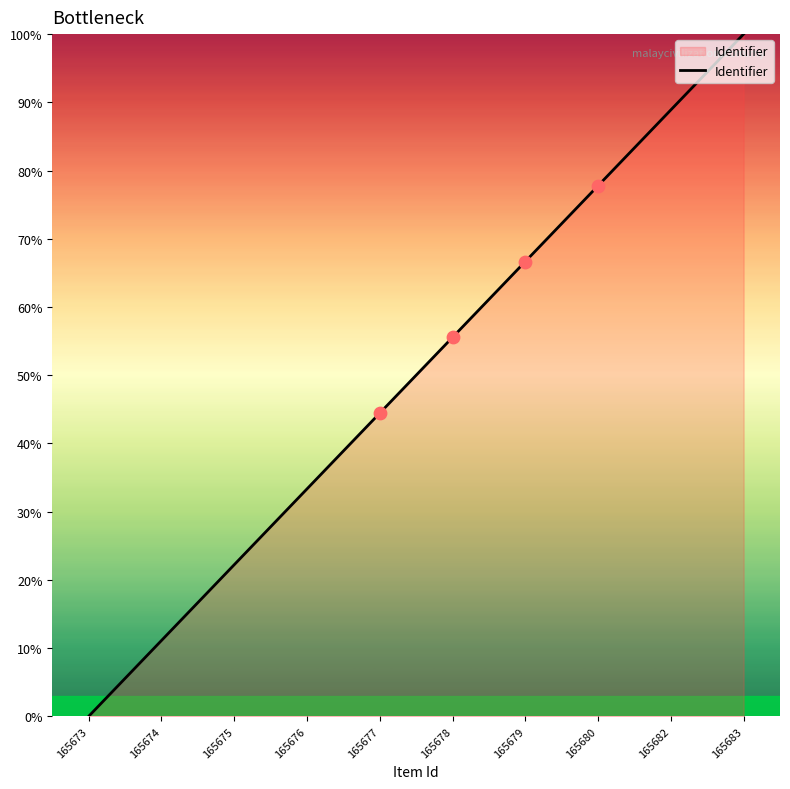

What is the change in value from 165673 to 165677?

+44.4